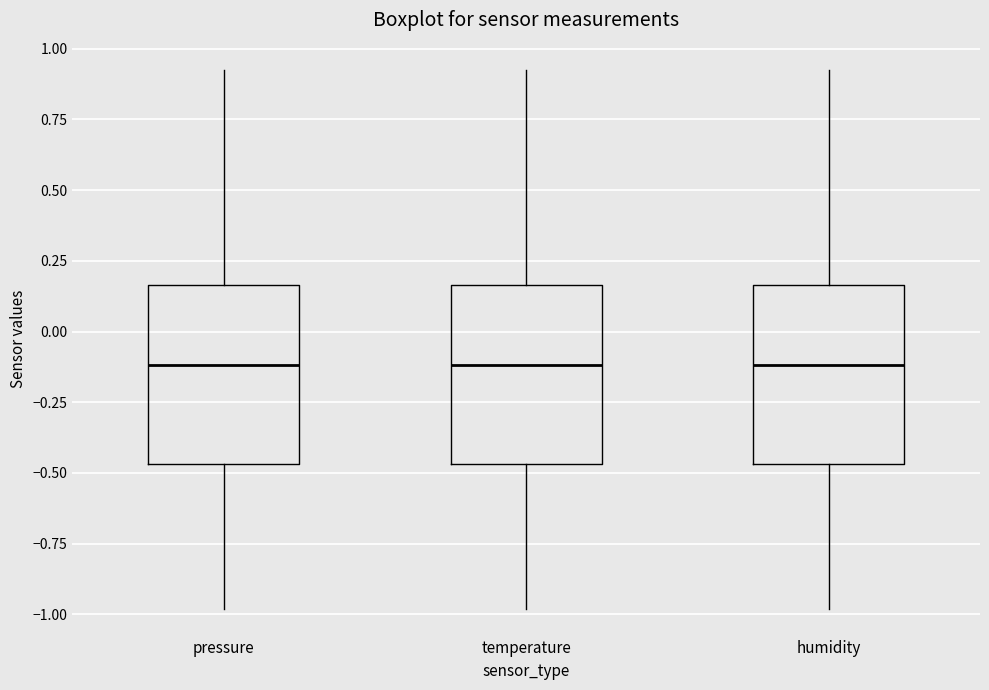

Where does the upper whisker of the box for humidity end on the y-axis? The values are not printed on the chart, so give them approximately, as read against the axis.

0.95